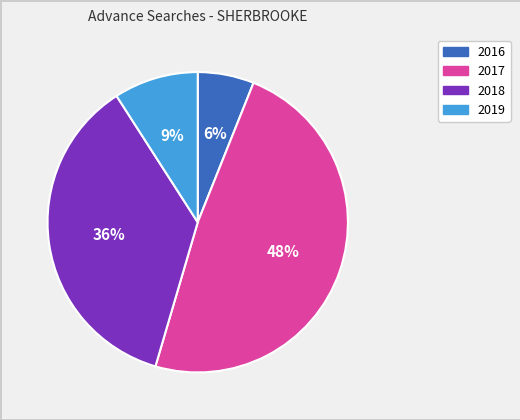

Rank the categories by value from lowest to highest.

2016, 2019, 2018, 2017